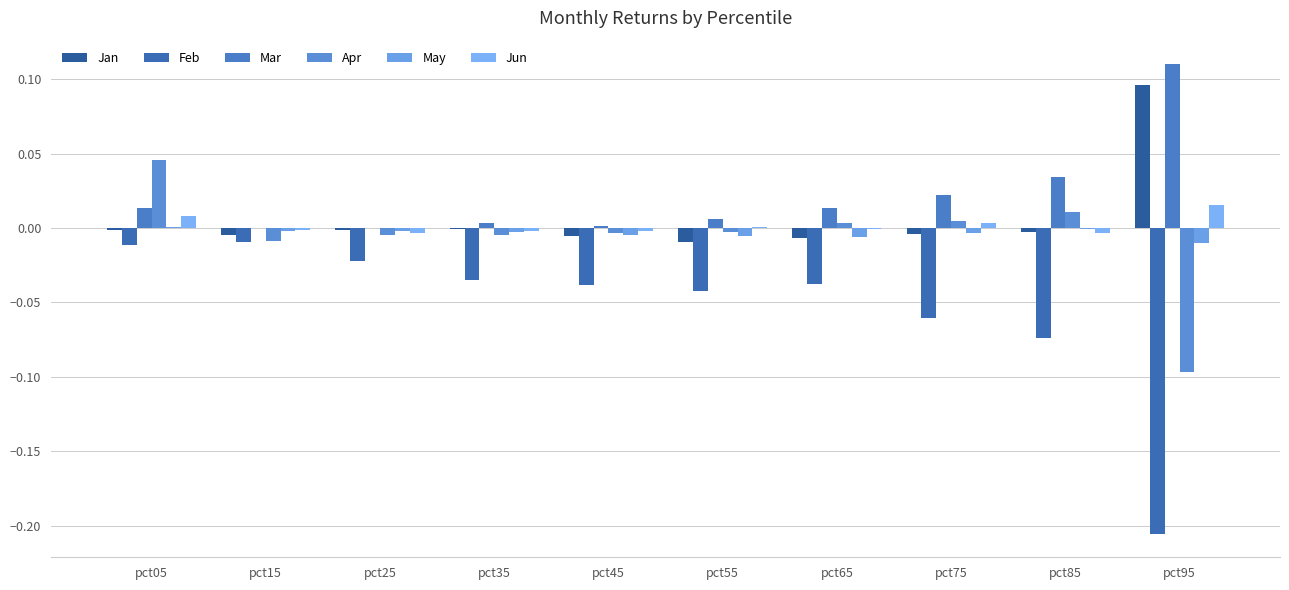

The Feb series shows -0.1 at pct75. True or false?

True